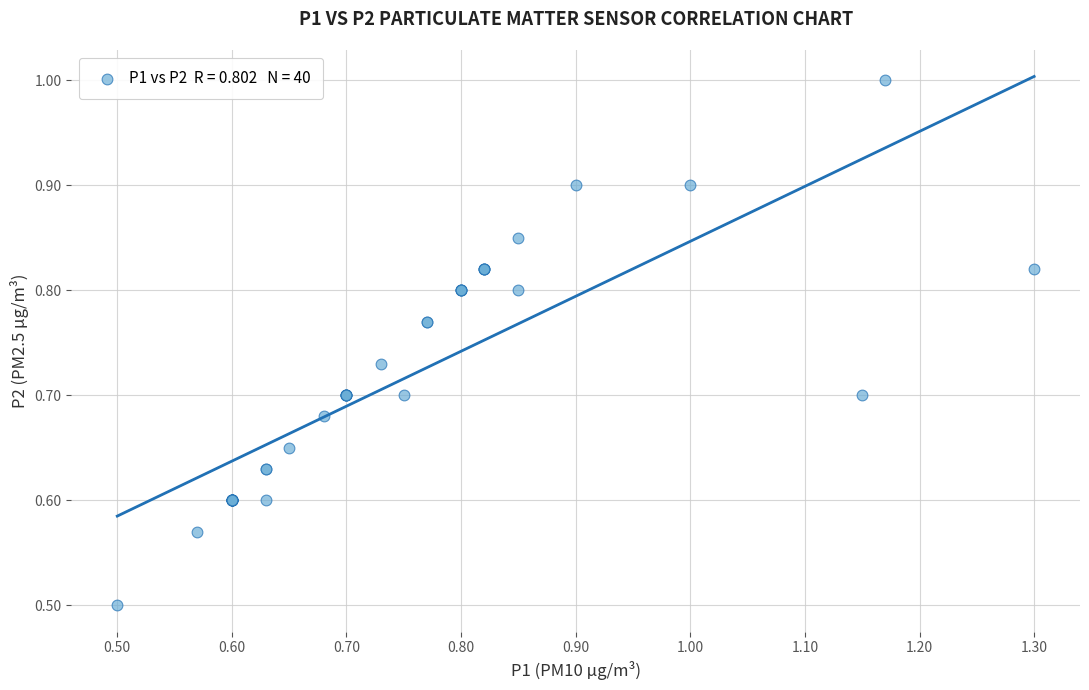

What Y value in the scatter plot is closest to 0?

0.5